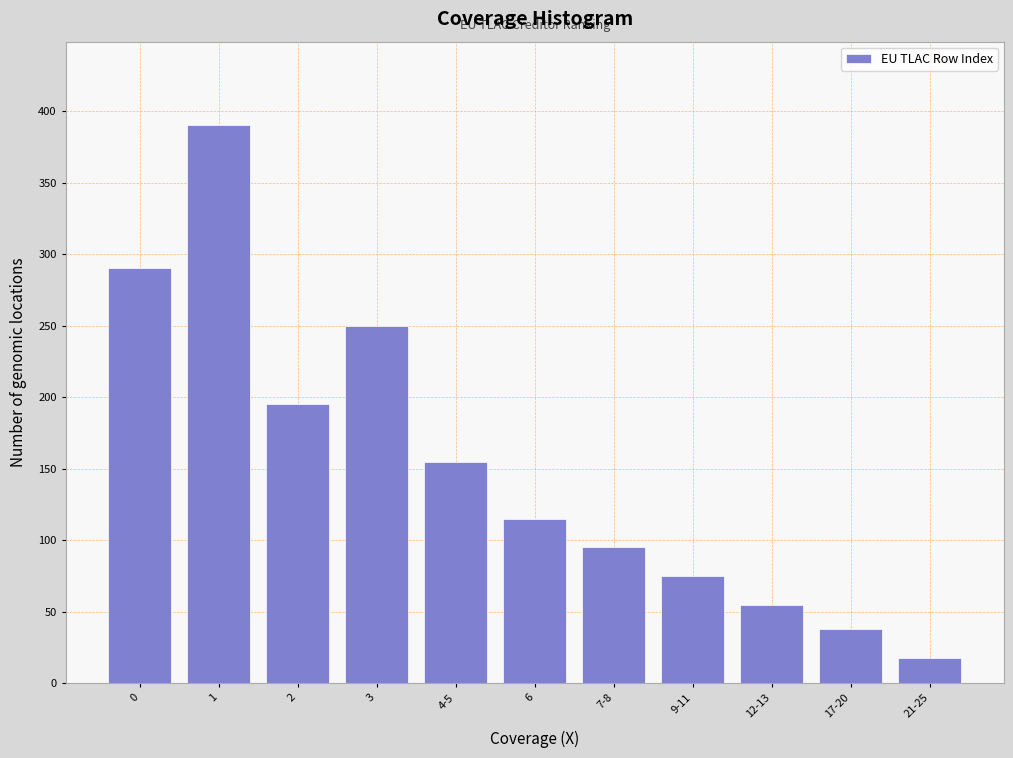

Reading left to right, list all the values displayed in this chart.

290	390	195	250	155	115	95	75	55	38	18